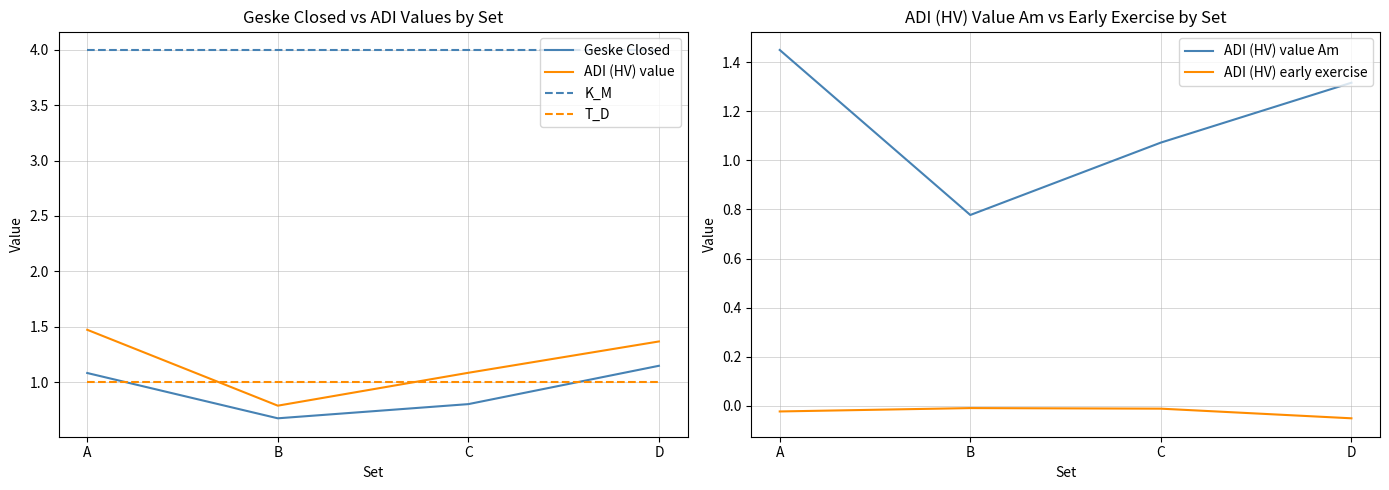

Which series has the largest range (max minus min)?

ADI (HV) value